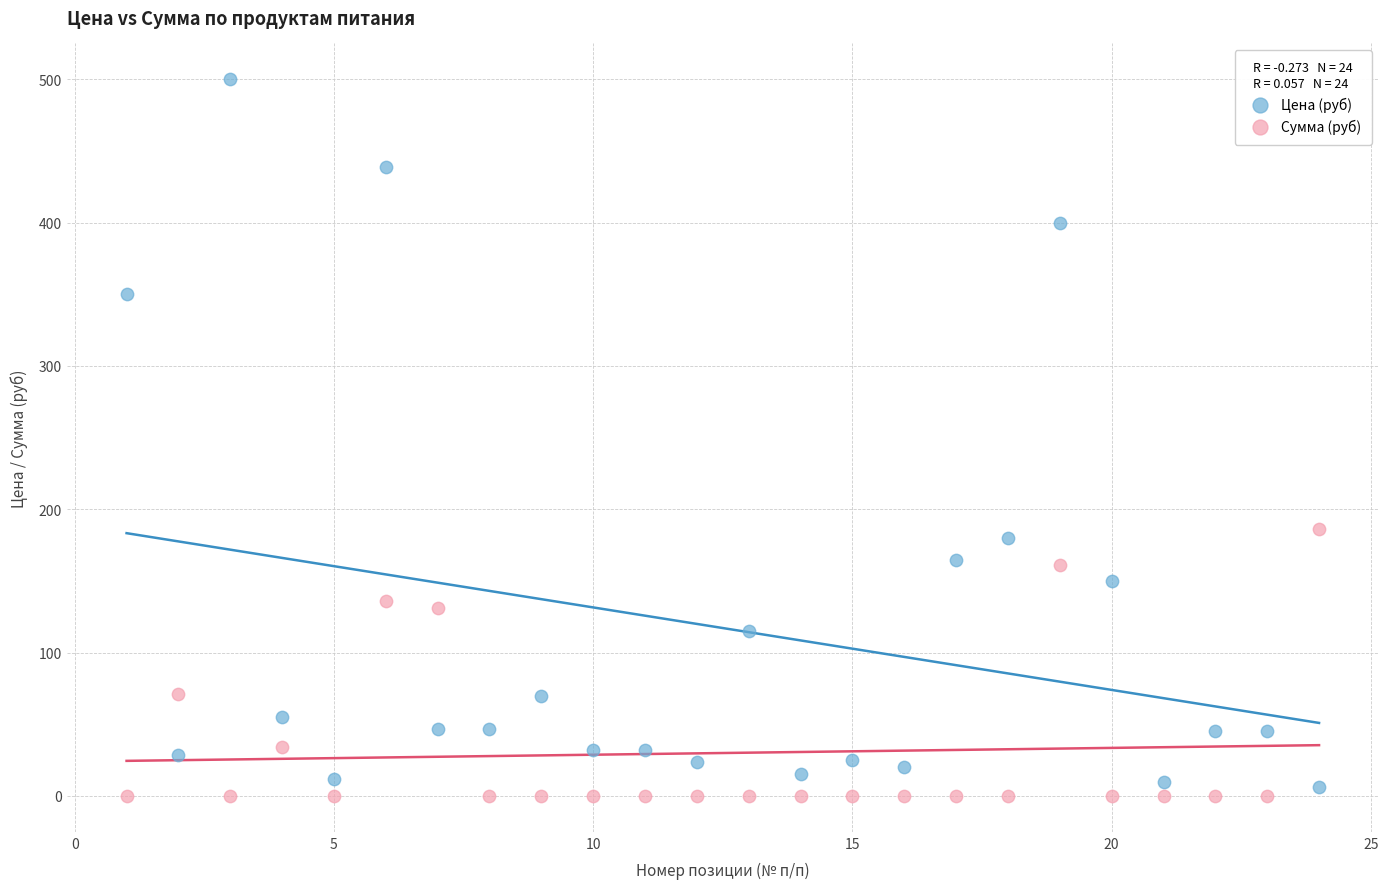

Across all series, what Y value is closest to 250?

186.0